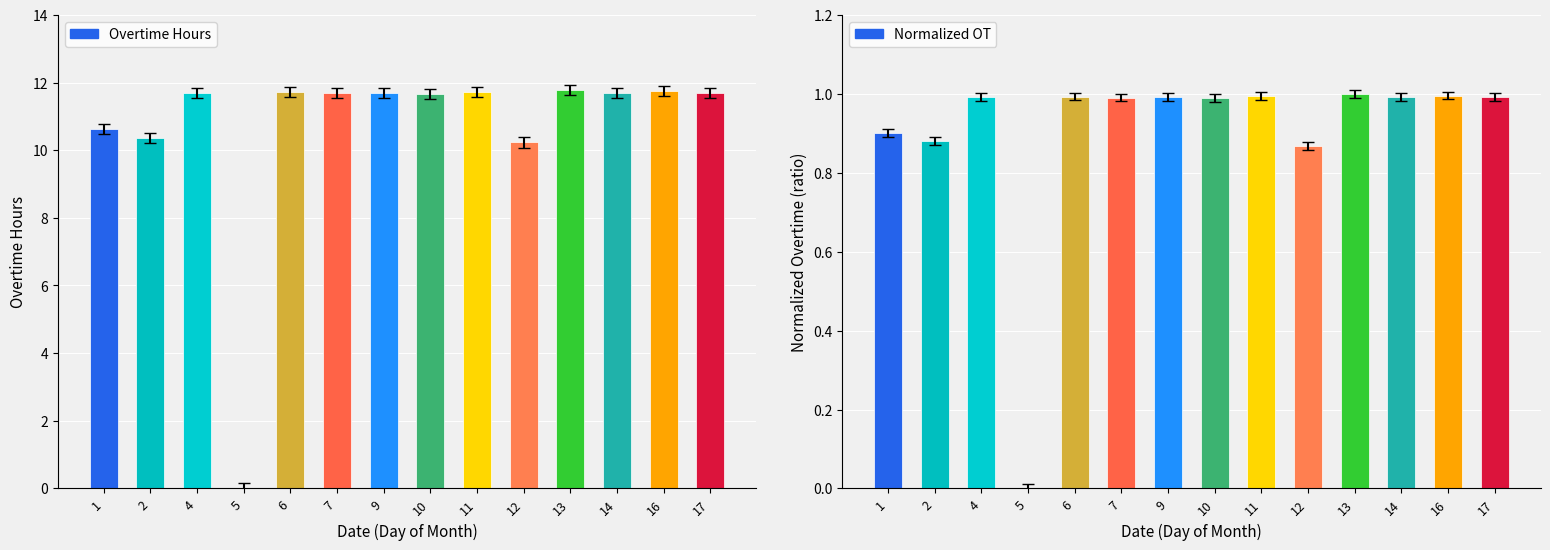

The value at 6 is 11.6. True or false?

True